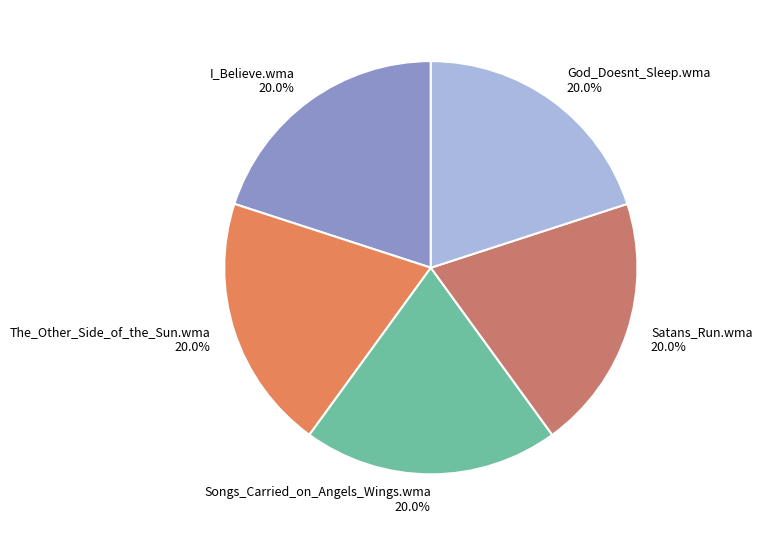

Is God_Doesnt_Sleep.wma the majority of the pie?

No